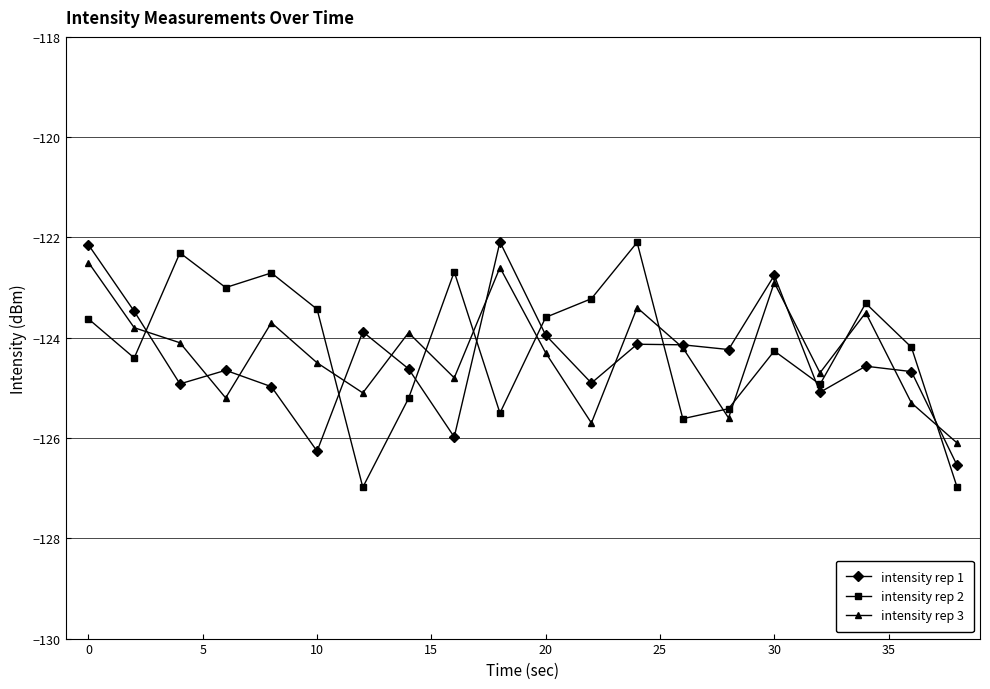

What is the sum of all intensity rep 3 values?

-2485.9